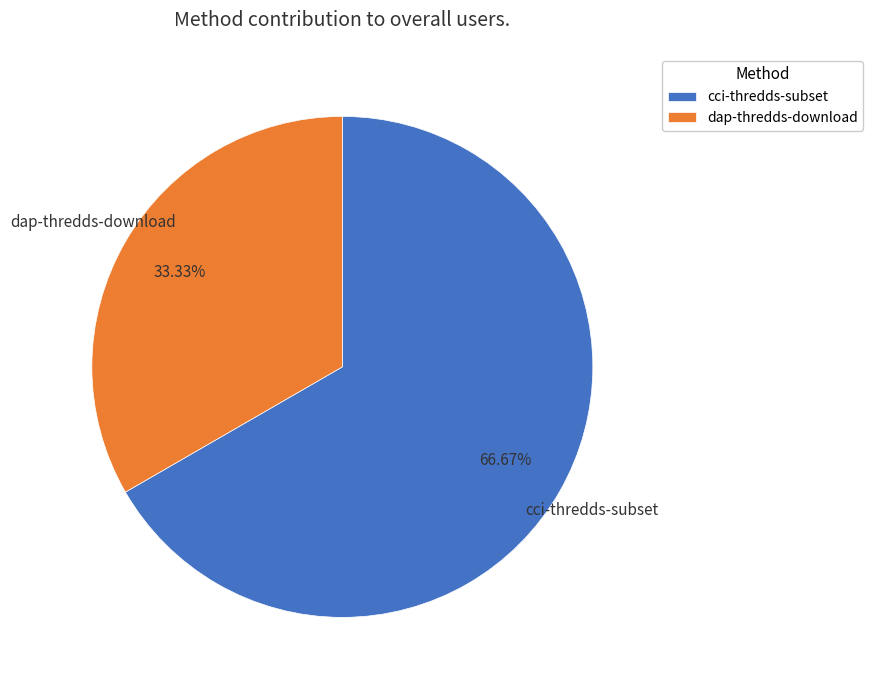

To the nearest percent, what percentage of the pie is dap-thredds-download?

33%